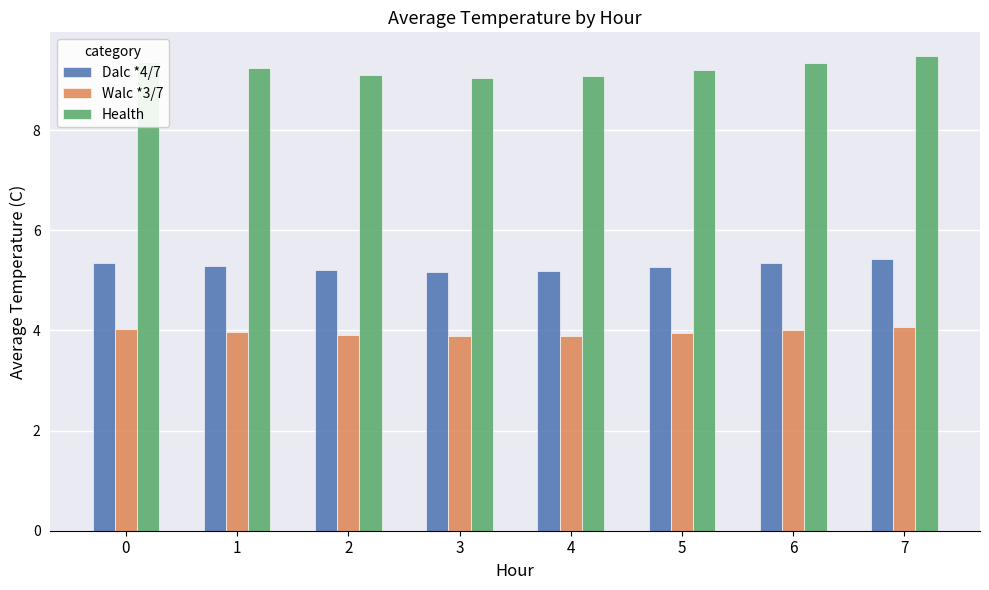

What is the lowest value of the Health series?

9.1